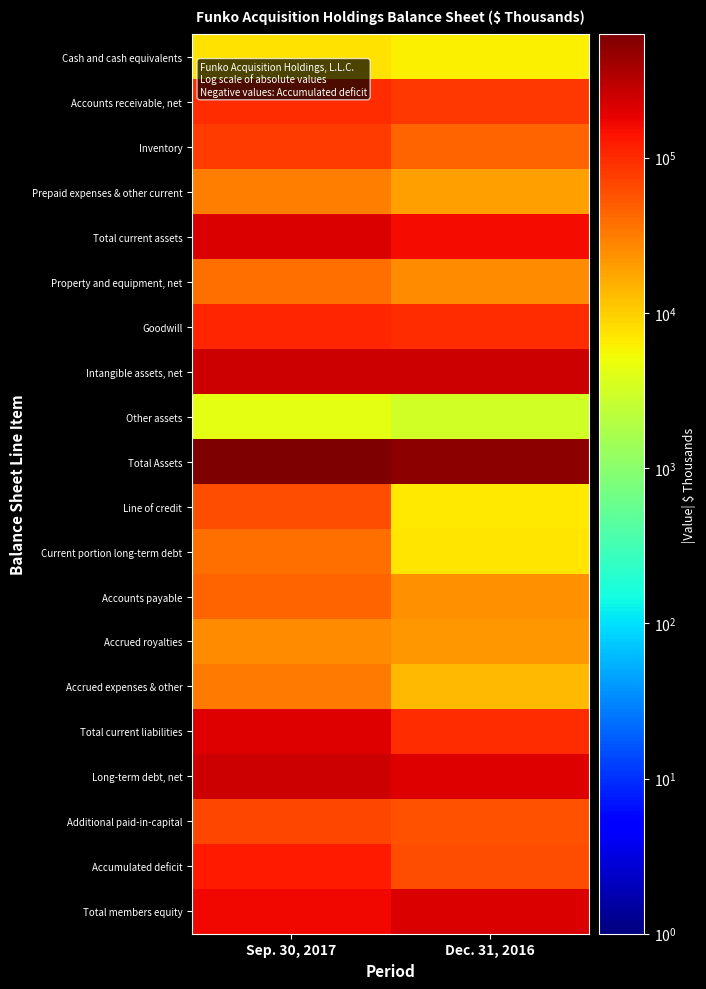

What is the total value across all series at Dec. 31, 2016?

1906367